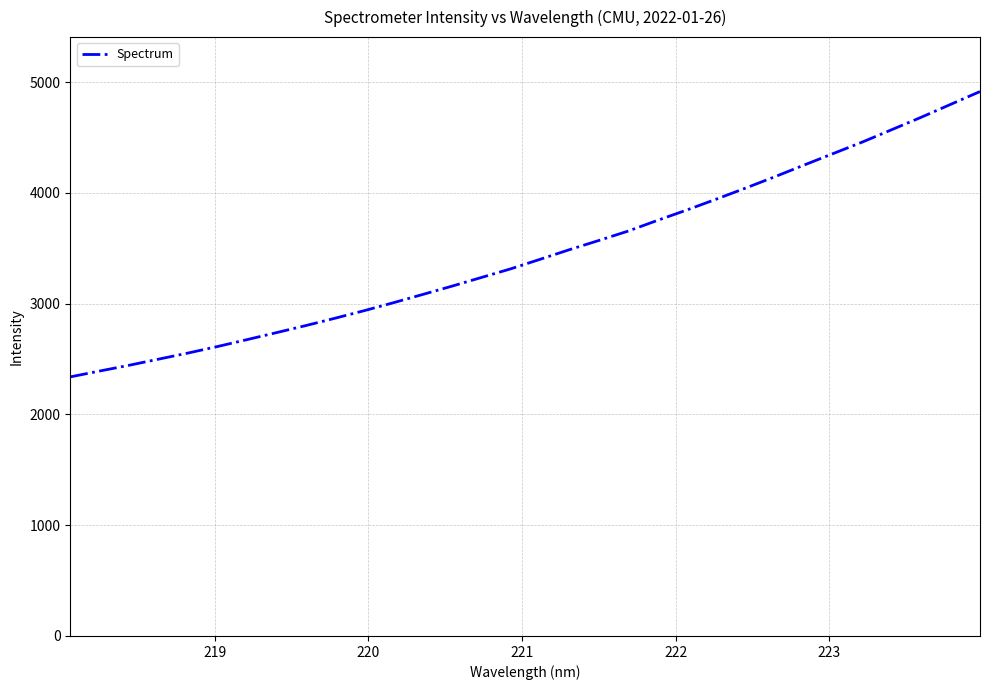

What is the smallest value displayed?

2338.7